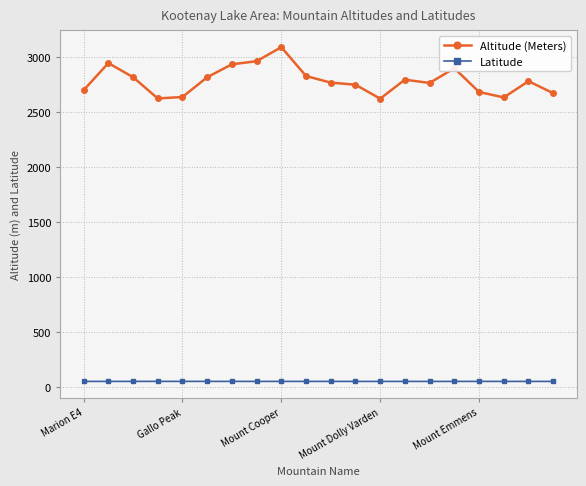

Which series has the widest spread of values?

Altitude (Meters)